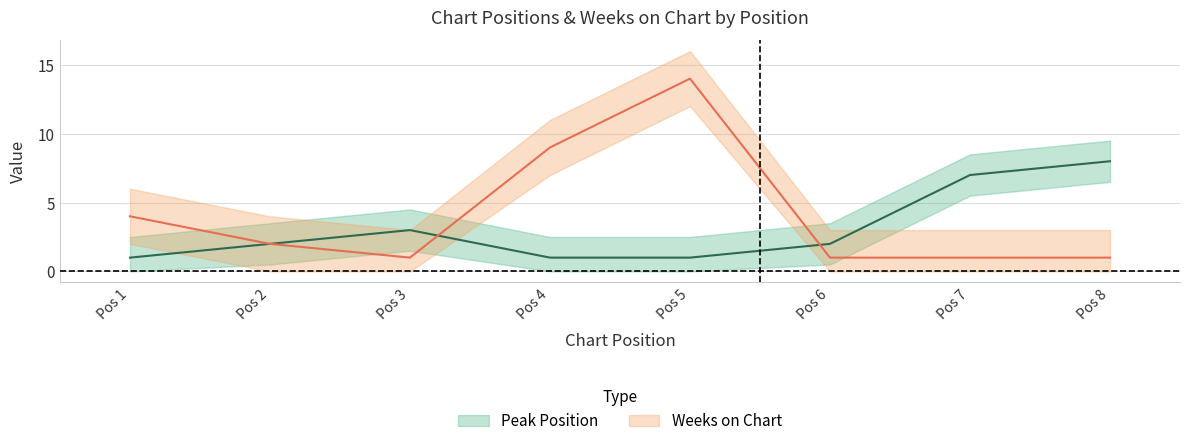

How many times do Weeks on Chart and Peak Position cross each other?

2